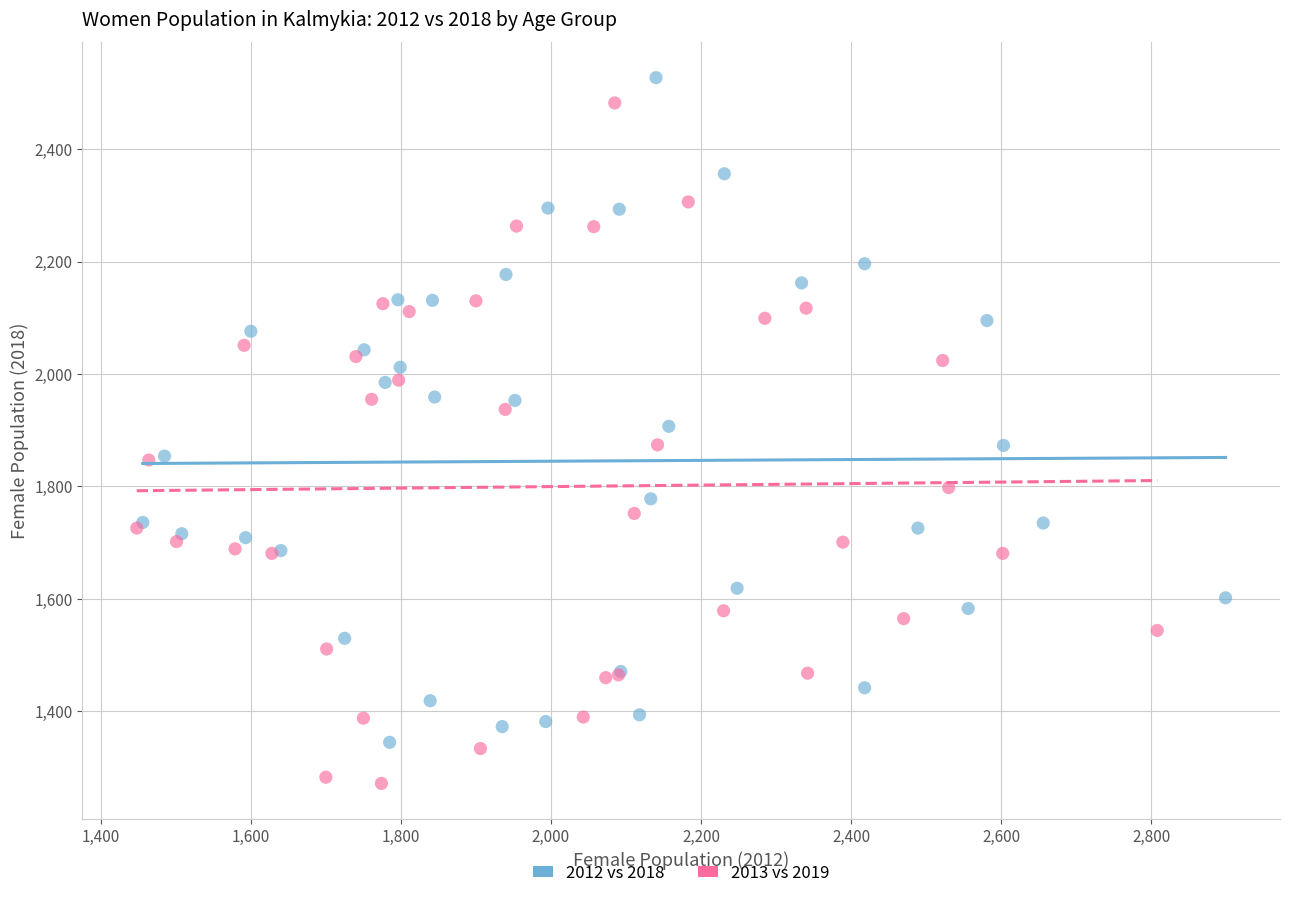

Which series contains the lowest Y value?

2013 vs 2019